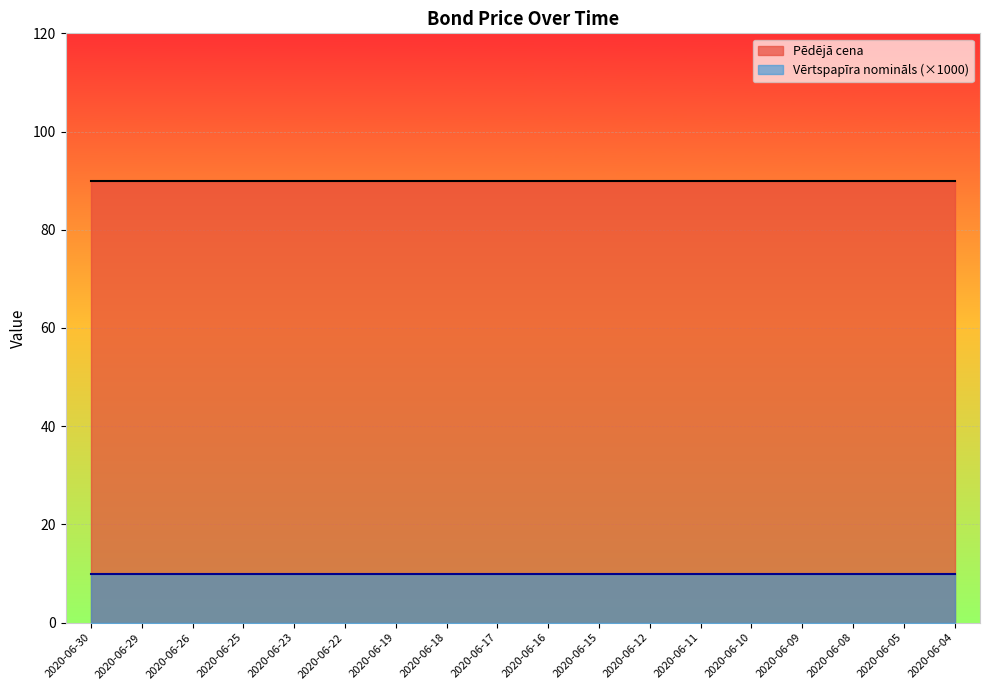

True or false: Vērtspapīra nomināls and Pēdējā cena intersect in this chart.

False